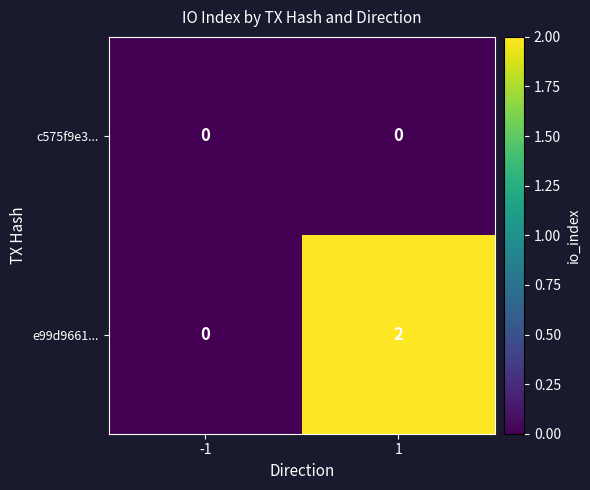

Between -1 and 1, which series saw the biggest shift?

e99d9661...